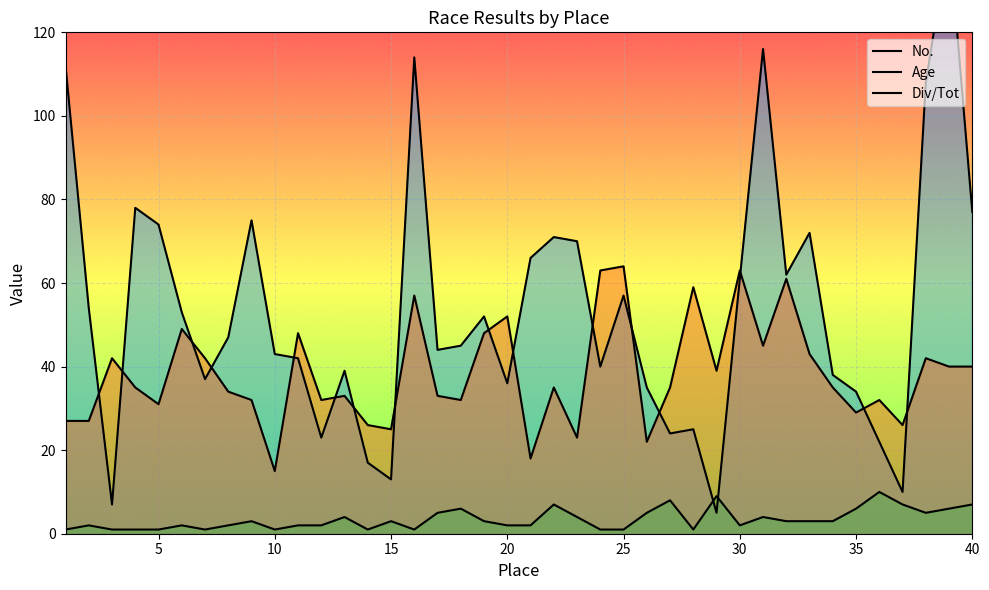

Rank the series by their average value, from highest to lowest.

No., Age, Div/Tot